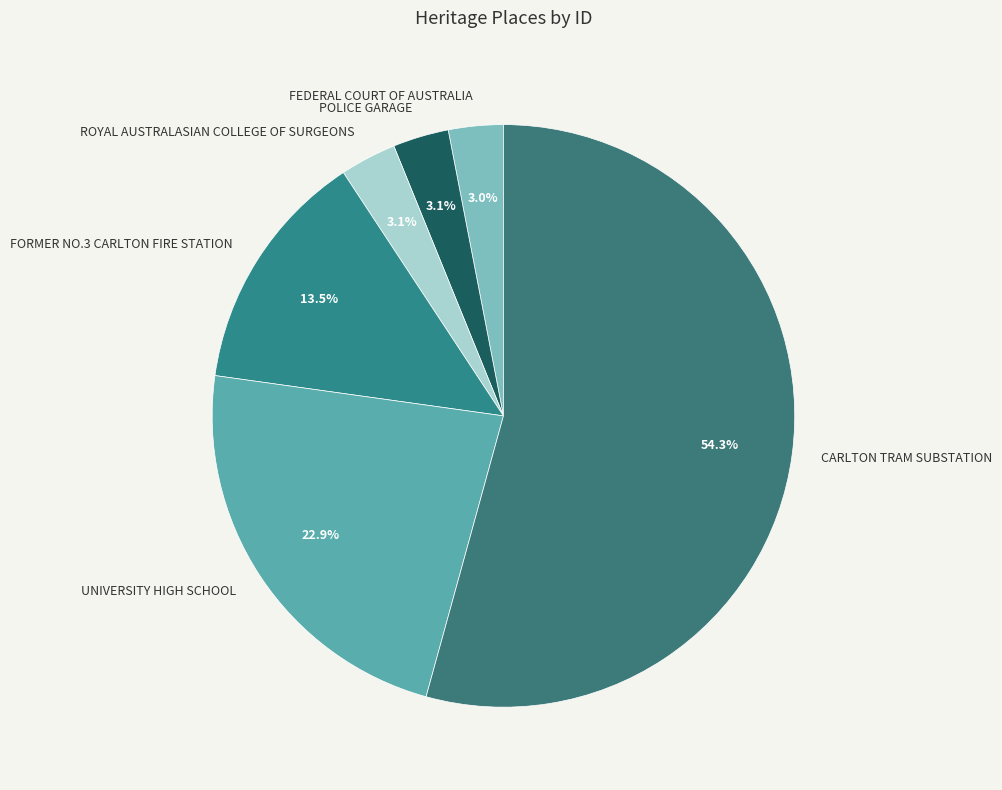

What is the largest slice in the pie chart?

CARLTON TRAM SUBSTATION